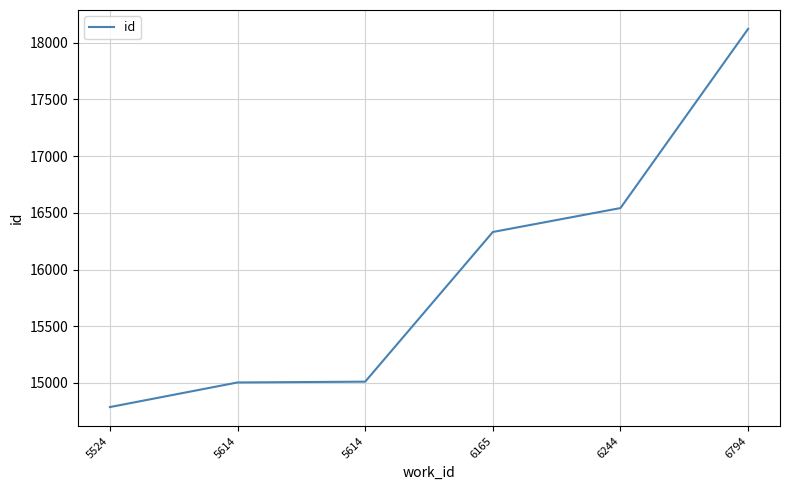

Count the number of data series in this chart.

1